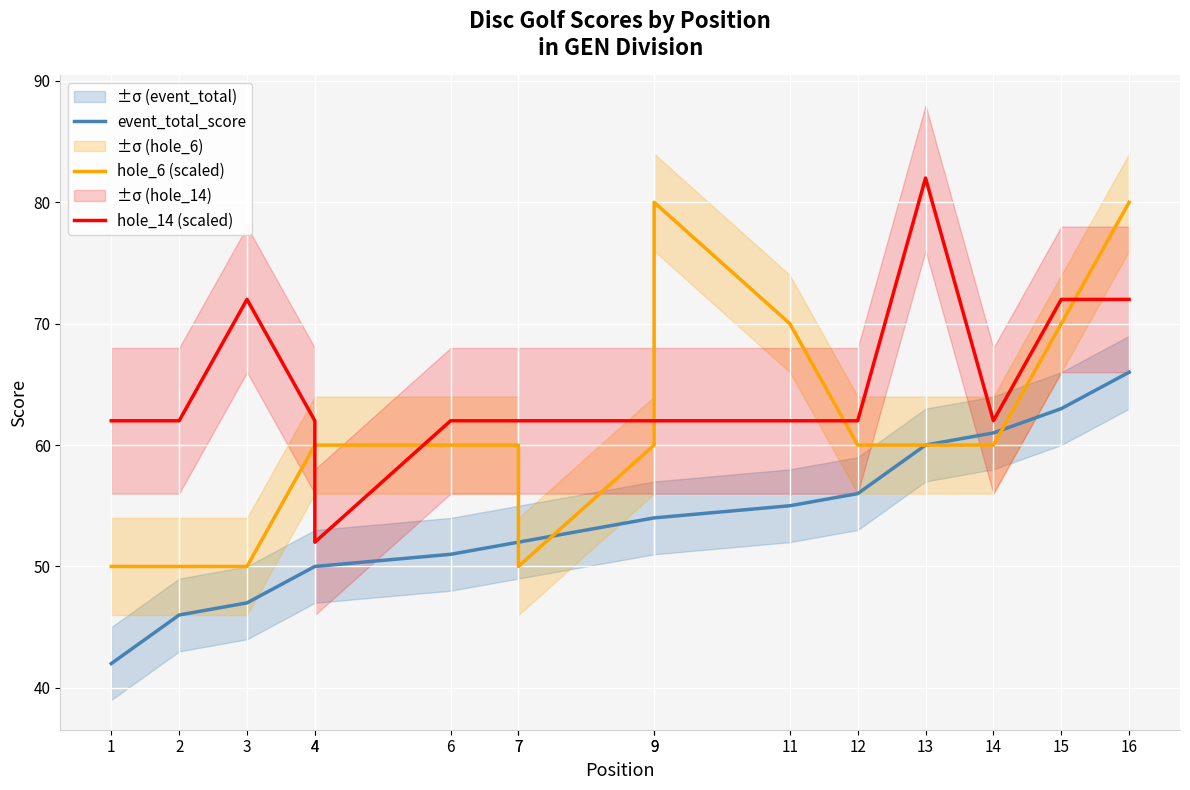

Where is hole_6 (scaled) nearest to the value 65?

4